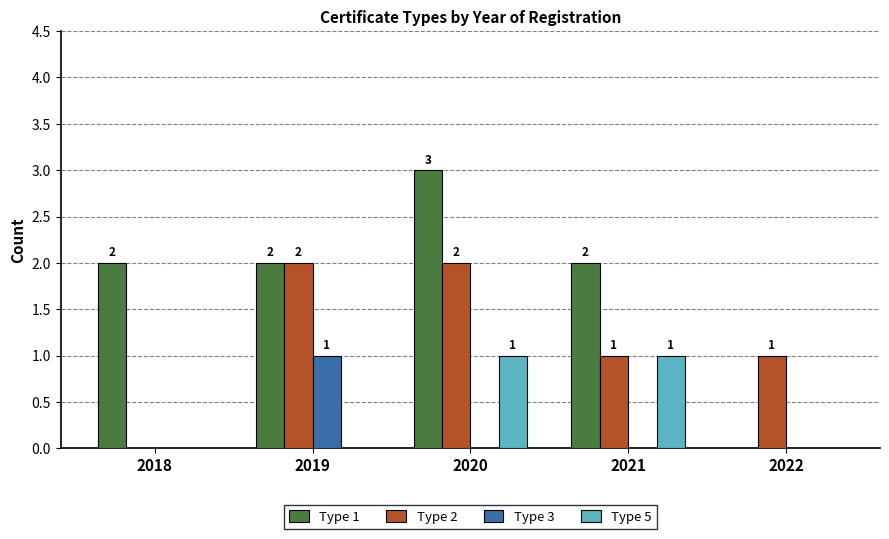

Which series has the widest spread of values?

Type 1